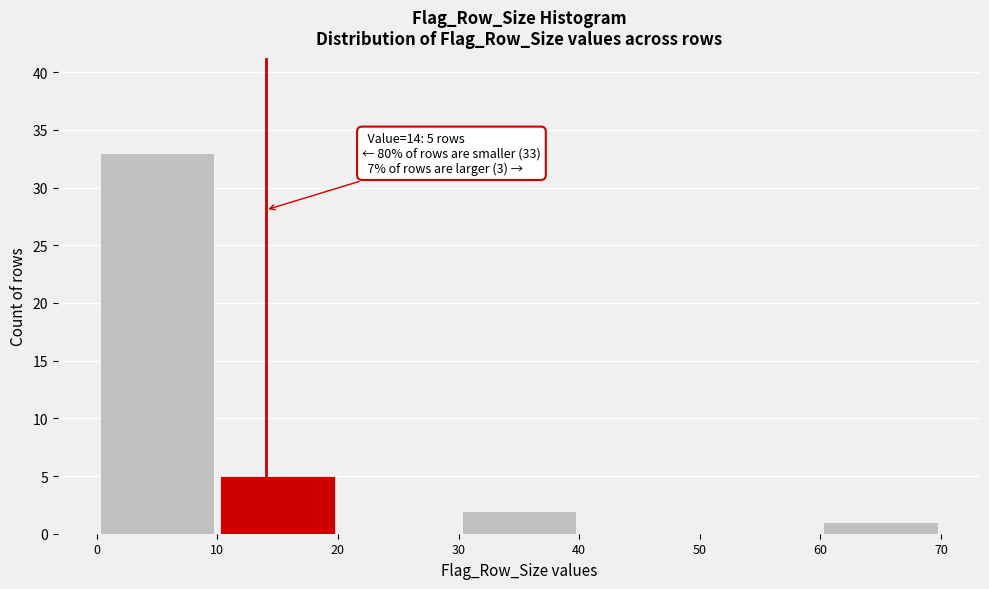

Over which range of the x-axis is the bar tallest?

0 to 10